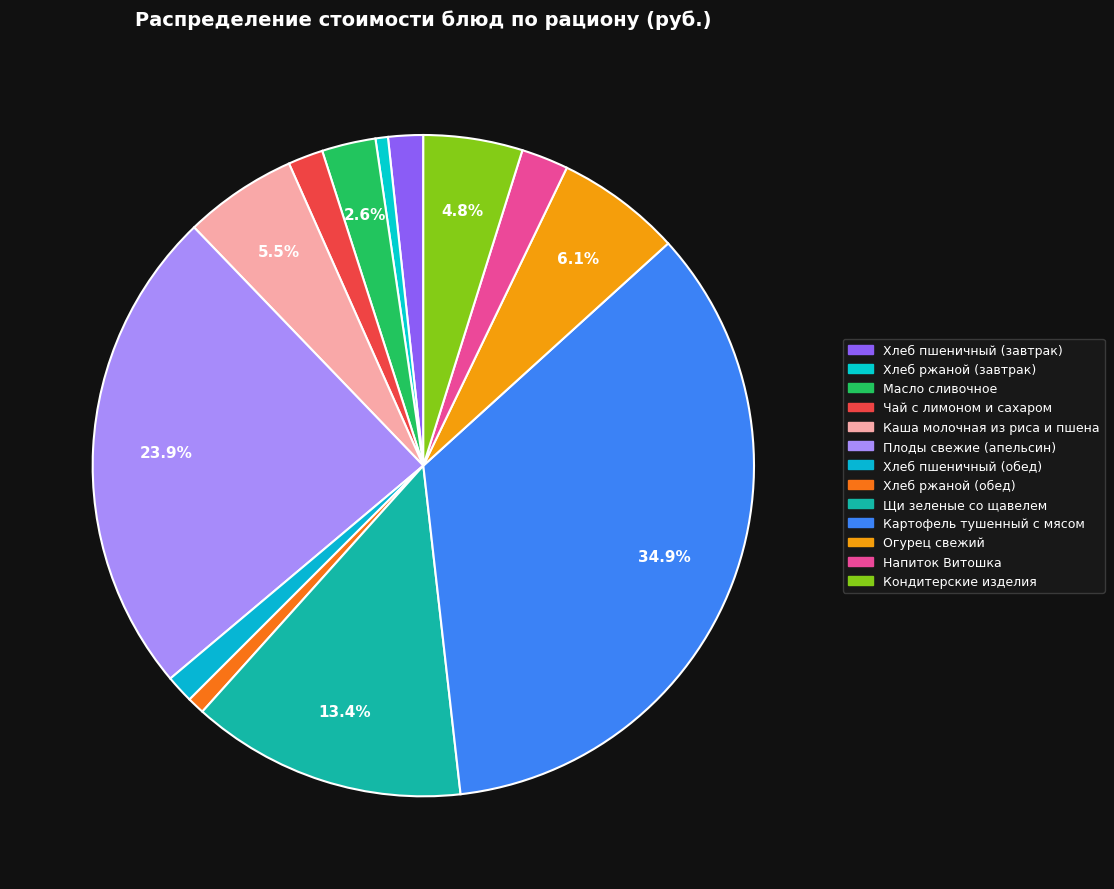

To the nearest percent, what portion does Плоды свежие (апельсин) represent?

24%